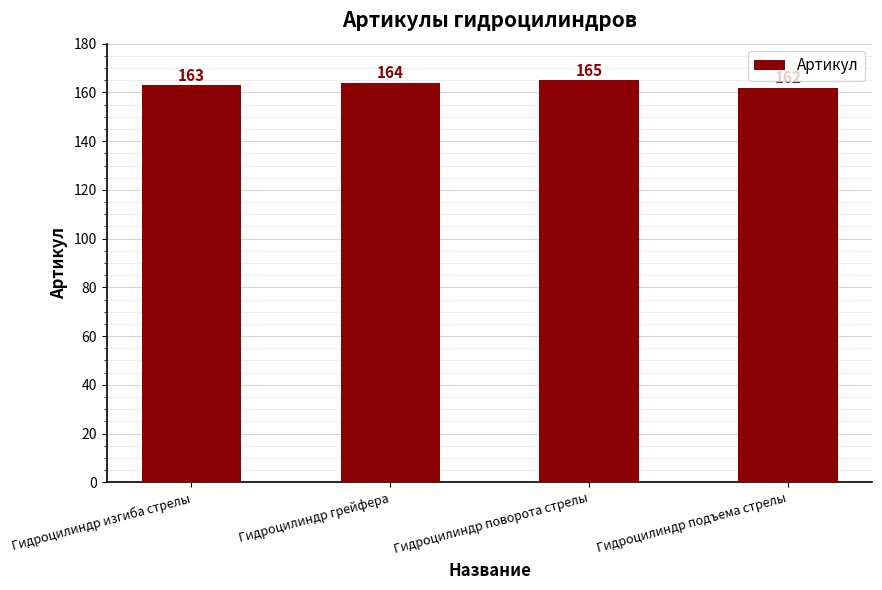

What position from the left is Гидроцилиндр изгиба стрелы?

1